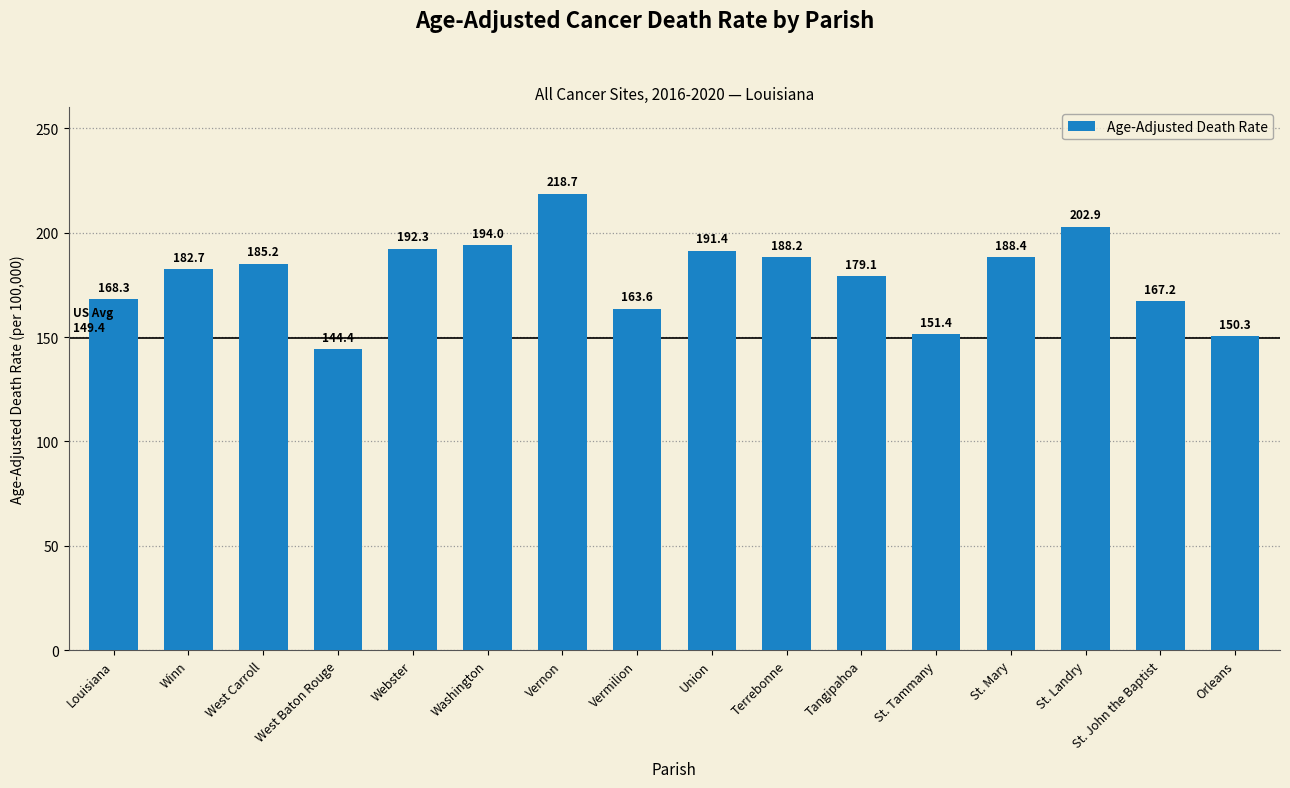

What is the value of the 13th bar from the left?

188.4